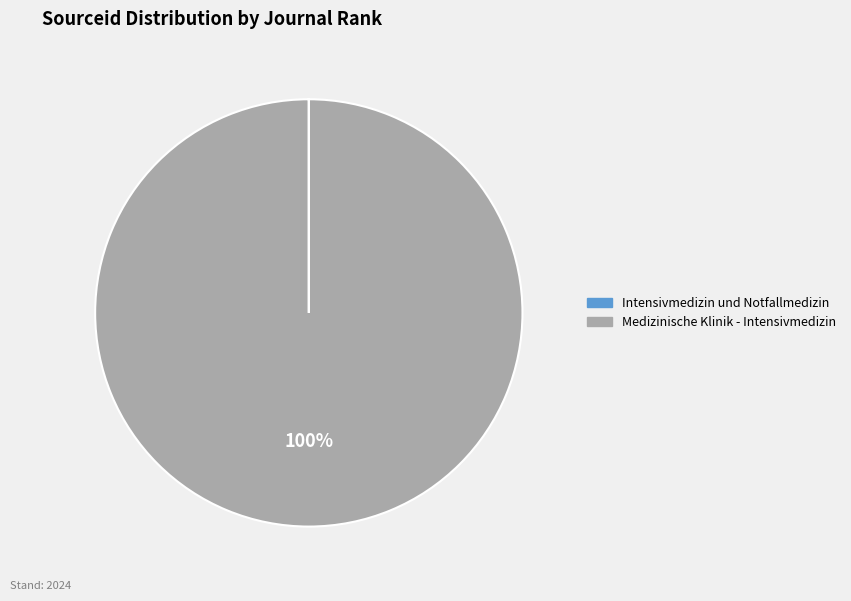

To the nearest percent, what is the difference between the largest and smallest slice percentages?

100%